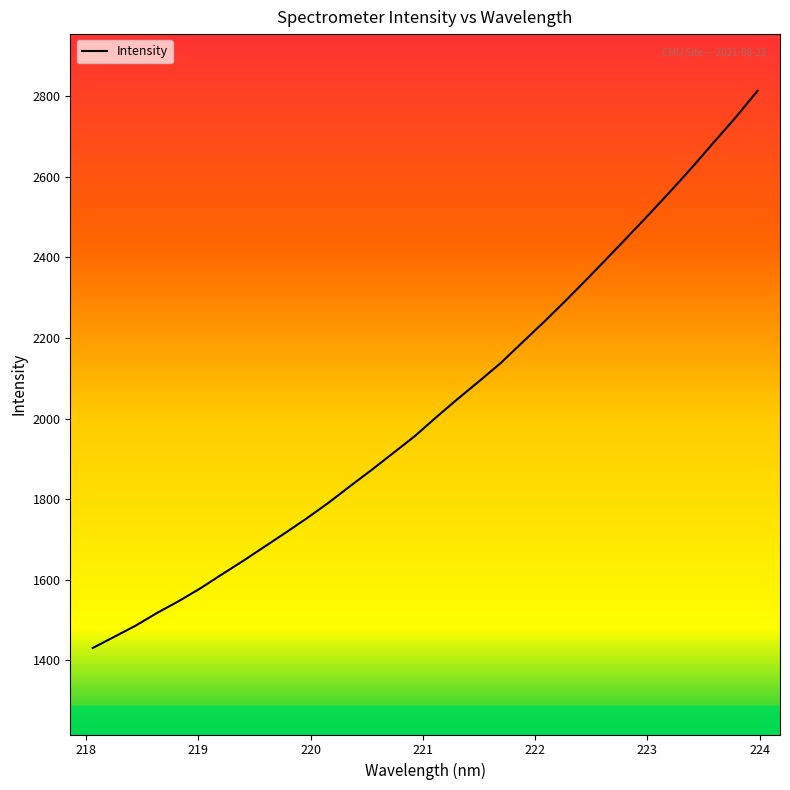

What is the difference between the maximum and minimum values?

1382.3